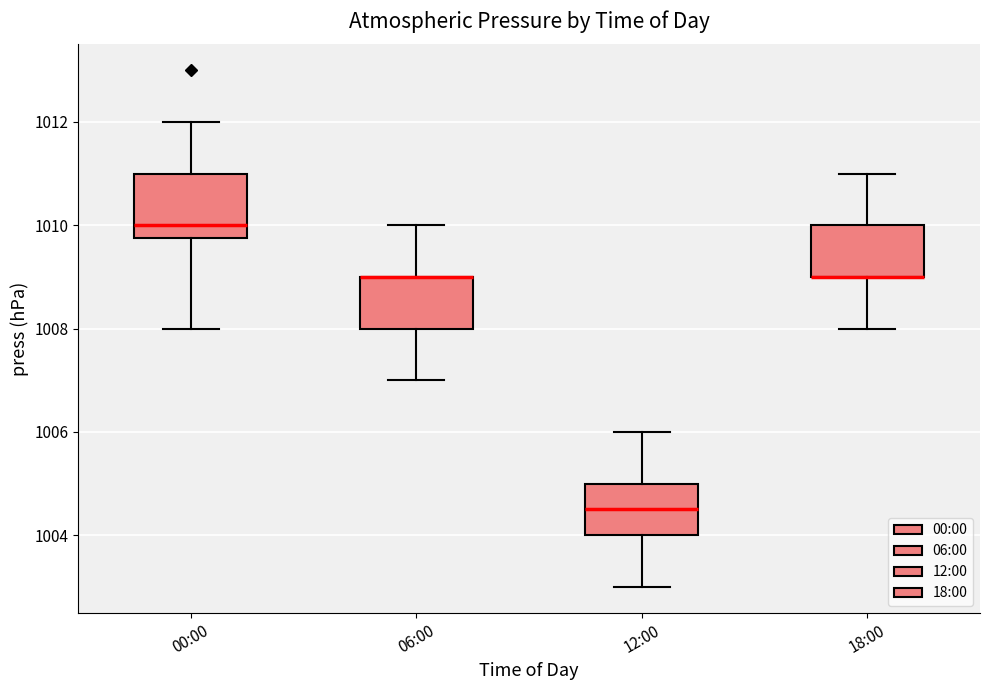

Which box is the tallest, from its lower edge to its upper edge?

00:00